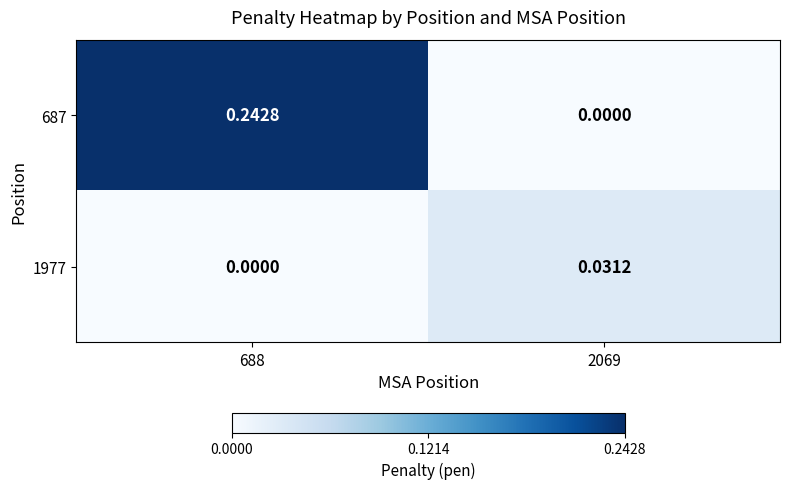

Is the value of 687 at 2069 greater than the value of 1977 at 2069?

No